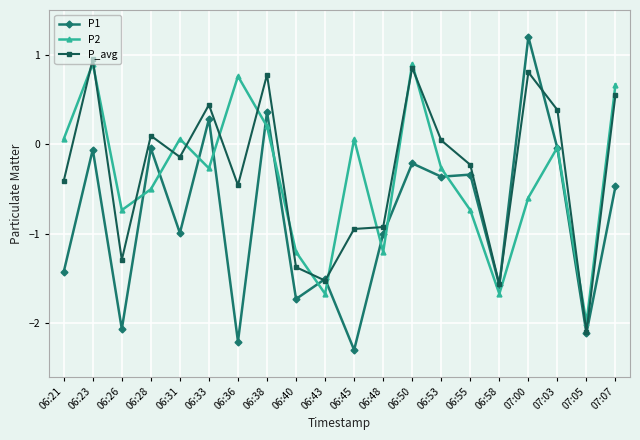

Which series has the widest spread of values?

P1